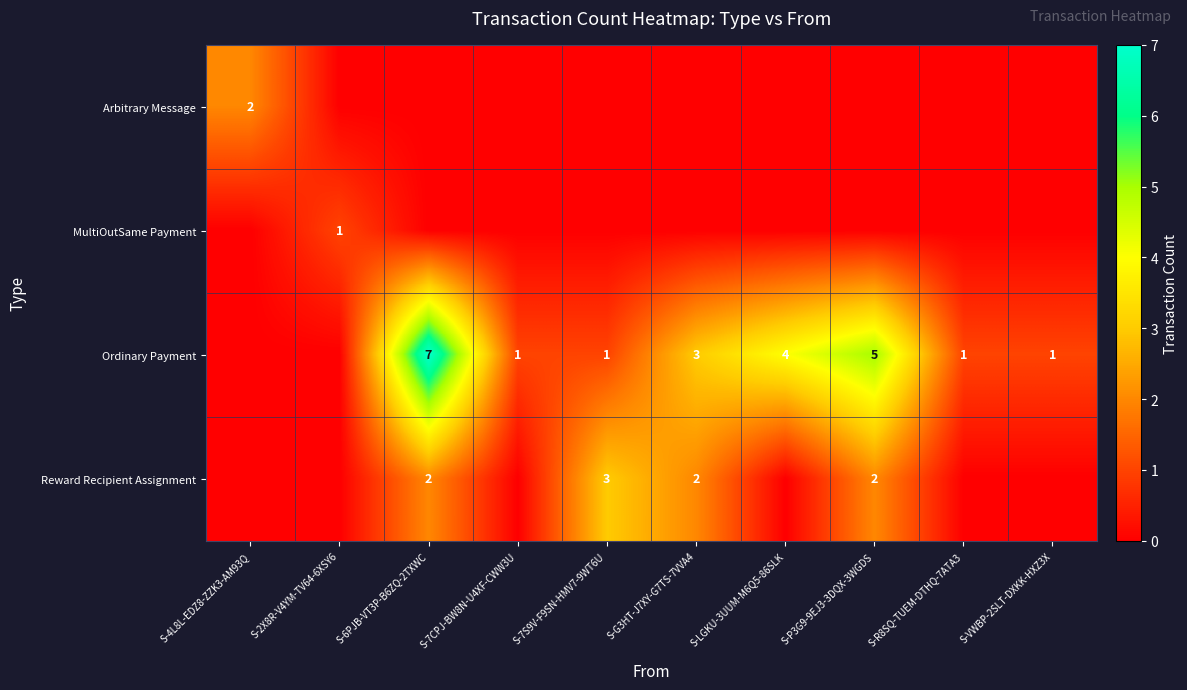

Is the value of Ordinary Payment at S-G3HT-J7XY-G7TS-7VVA4 greater than the value of MultiOutSame Payment at S-2X8R-V4YM-TV64-6XSY6?

Yes